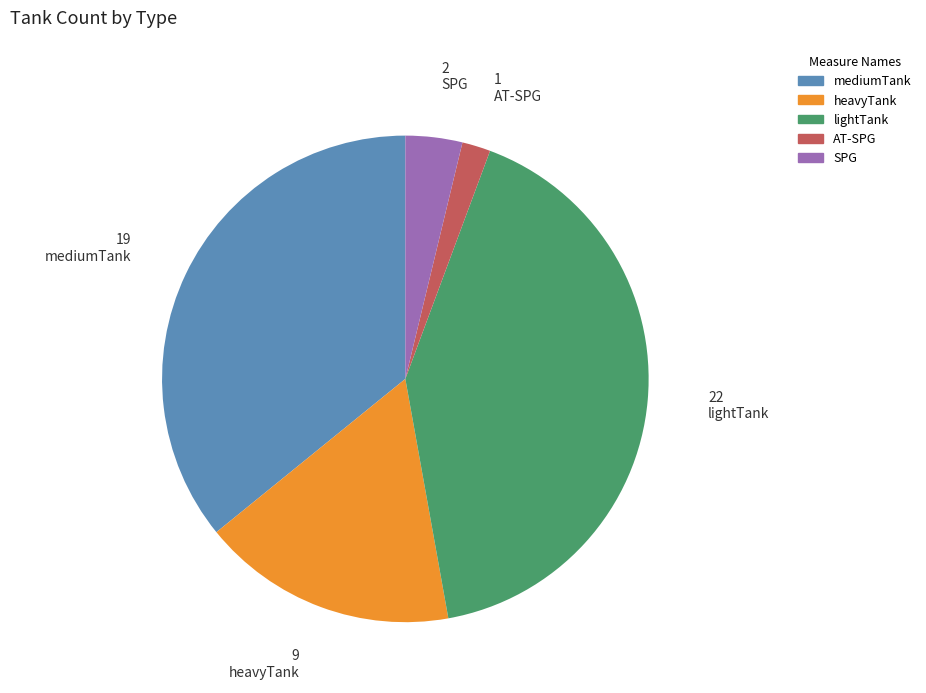

Which category has the smallest portion of the pie?

AT-SPG